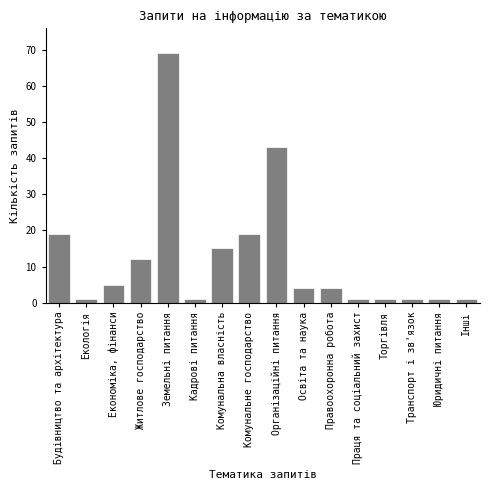

Reading left to right, what are all the values shown in this chart?

Будівництво та архітектура=19	Екологія=1	Економіка, фінанси=5	Житлове господарство=12	Земельні питання=69	Кадрові питання=1	Комунальна власність=15	Комунальне господарство=19	Організаційні питання=43	Освіта та наука=4	Правоохоронна робота=4	Праця та соціальний захист=1	Торгівля=1	Транспорт і зв'язок=1	Юридичні питання=1	Інші=1